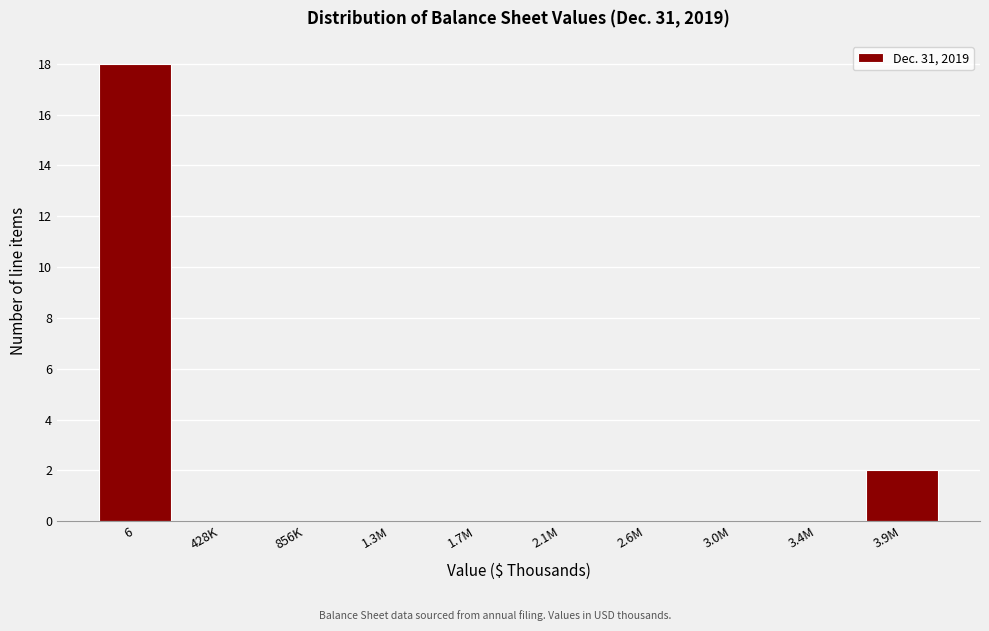

Reading left to right, list all the values displayed in this chart.

6=18	428K=0	856K=0	1.3M=0	1.7M=0	2.1M=0	2.6M=0	3.0M=0	3.4M=0	3.9M=2